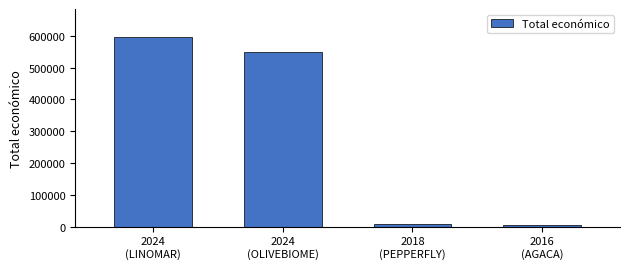

What is the maximum value shown in the chart?

595173